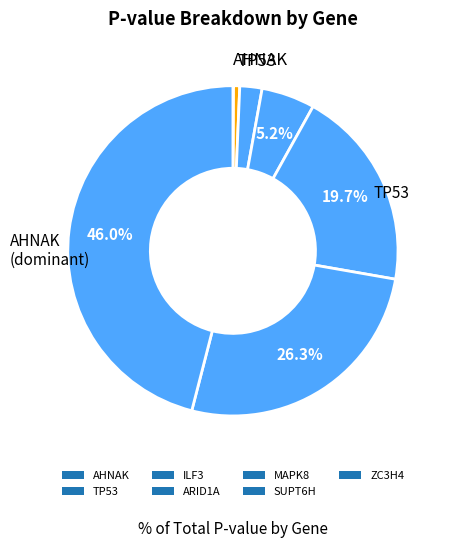

Rank the categories by value from highest to lowest.

ZC3H4, SUPT6H, MAPK8, ARID1A, ILF3, TP53, AHNAK